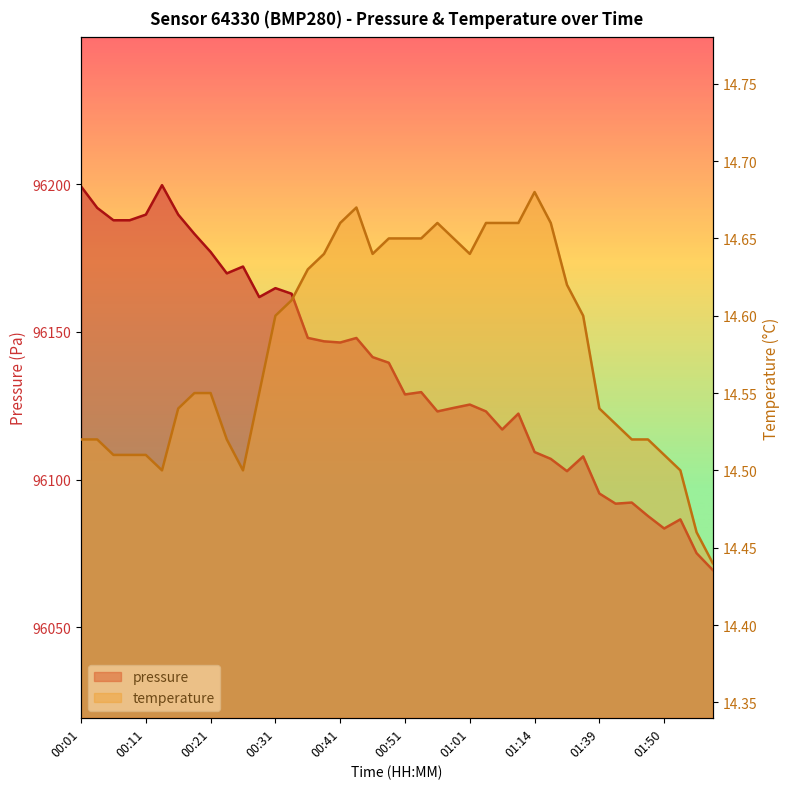

Where does the pressure series first go above 96139?

00:01